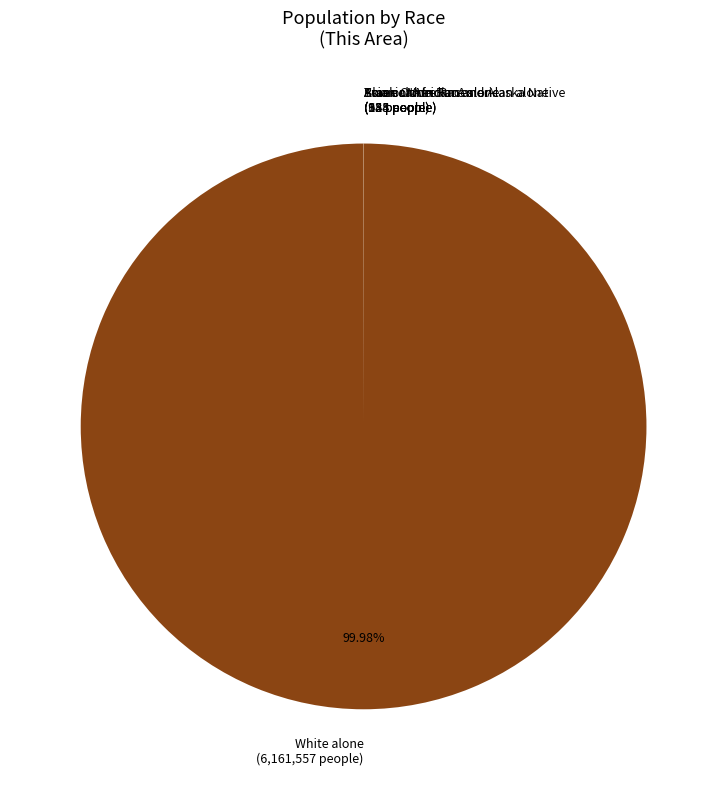

Is there a majority slice in this chart?

Yes